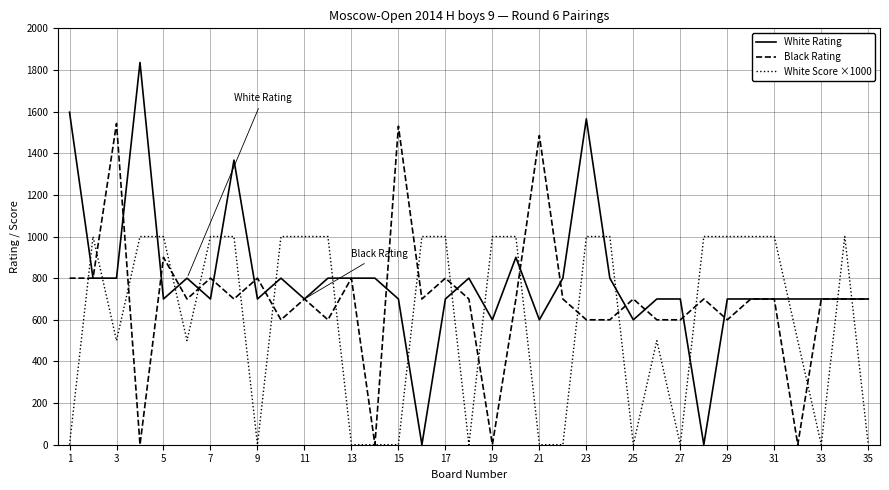

At how many categories does at least one series exceed 927?

23